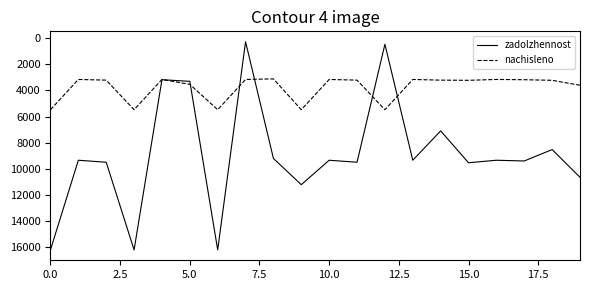

Which series has the largest total across all categories?

zadolzhennost